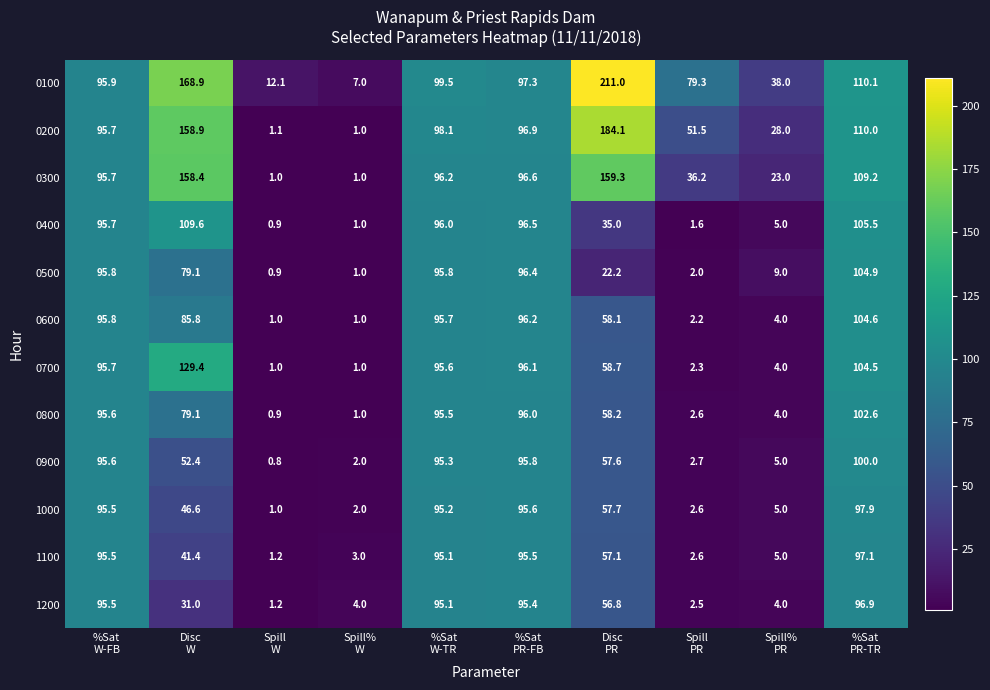

Which series has the largest range (max minus min)?

0100